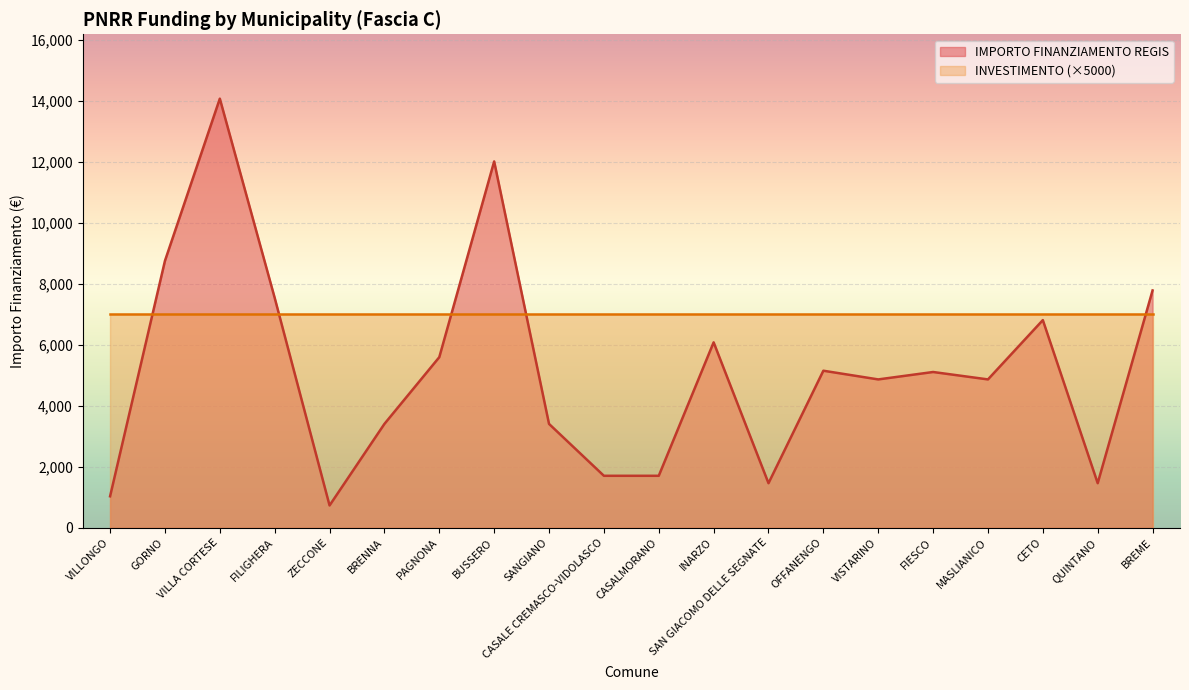

True or false: the data shows 1738 at VILLONGO.

False